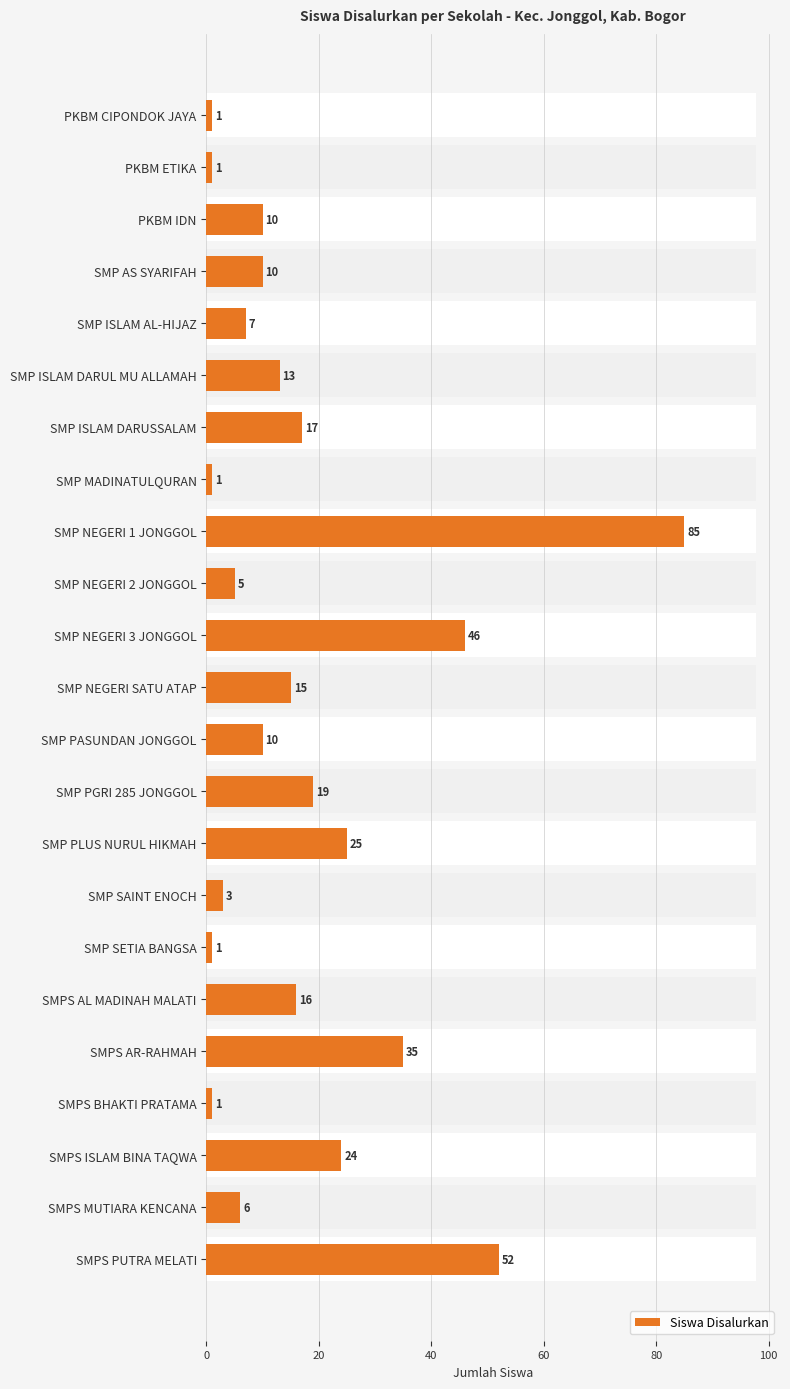

Count the number of values greater than 10.

11